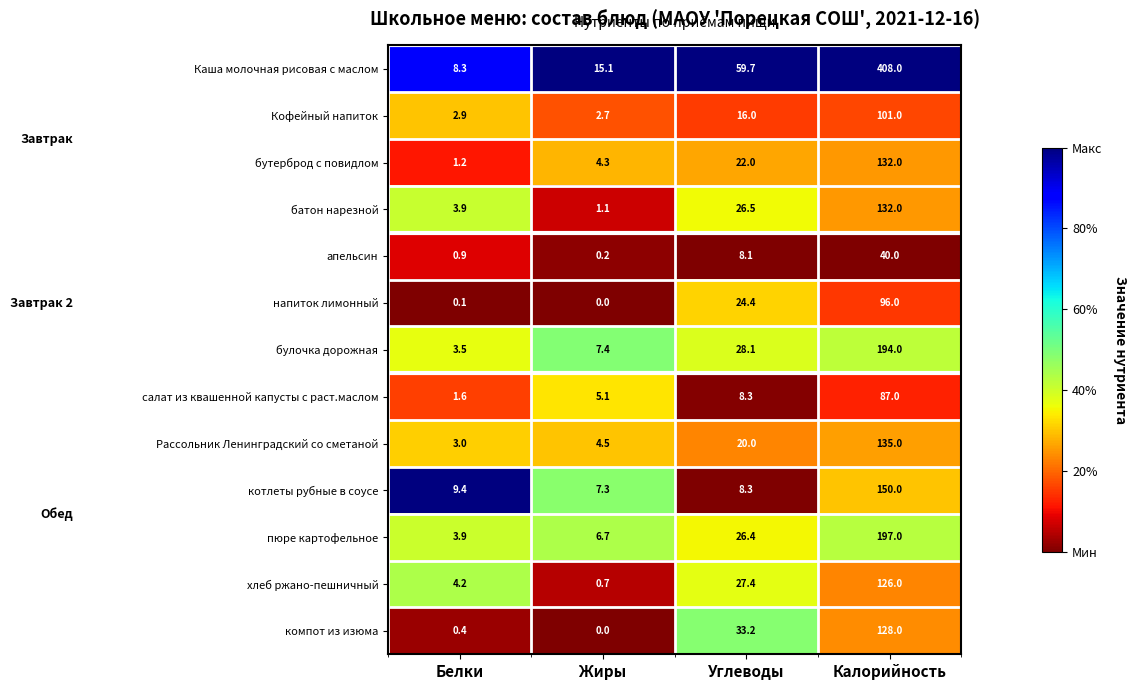

Rank the categories by салат из квашенной капусты с раст.маслом value from lowest to highest.

Белки, Жиры, Углеводы, Калорийность